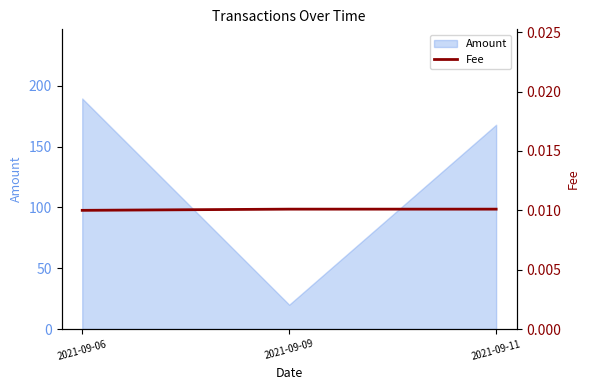

How many lines are shown in the chart?

1